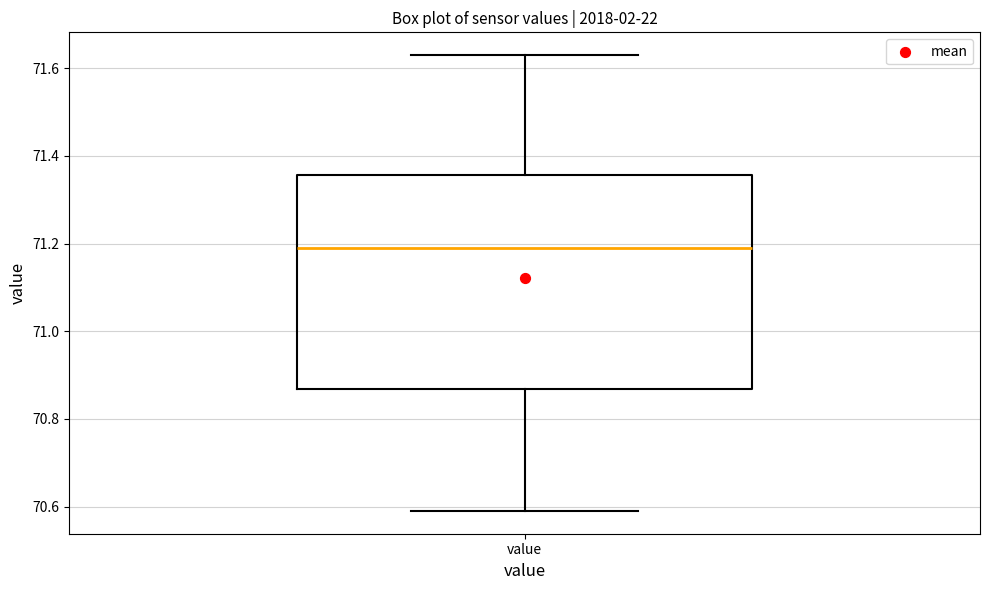

Transcribe this box plot: give where the median line is, the range the box spans, and where the two whiskers end, as read against the y-axis. The values are not printed on the chart, so give them approximately, as read against the axis.

median 71.20, box 70.86 to 71.36, whiskers 70.60 to 71.64